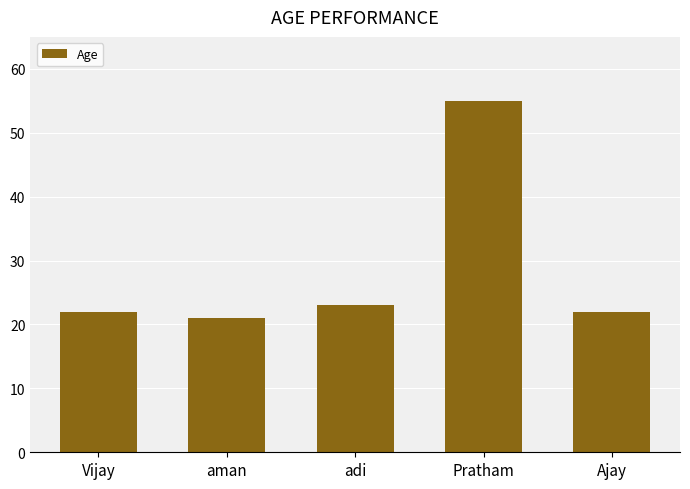

Which category has the lowest value across all series?

aman